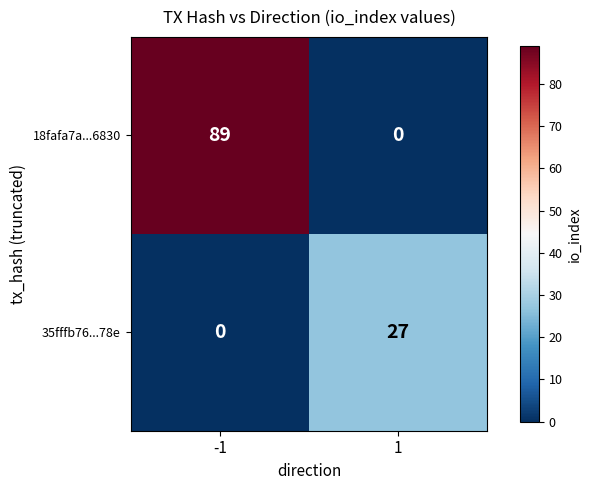

Read the 35fffb76...78e value at 1.

27